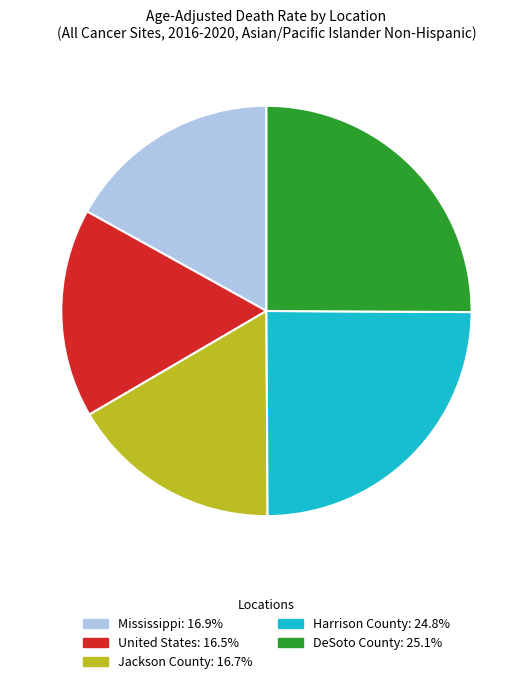

Is the sum of Harrison County and Mississippi greater than half?

No